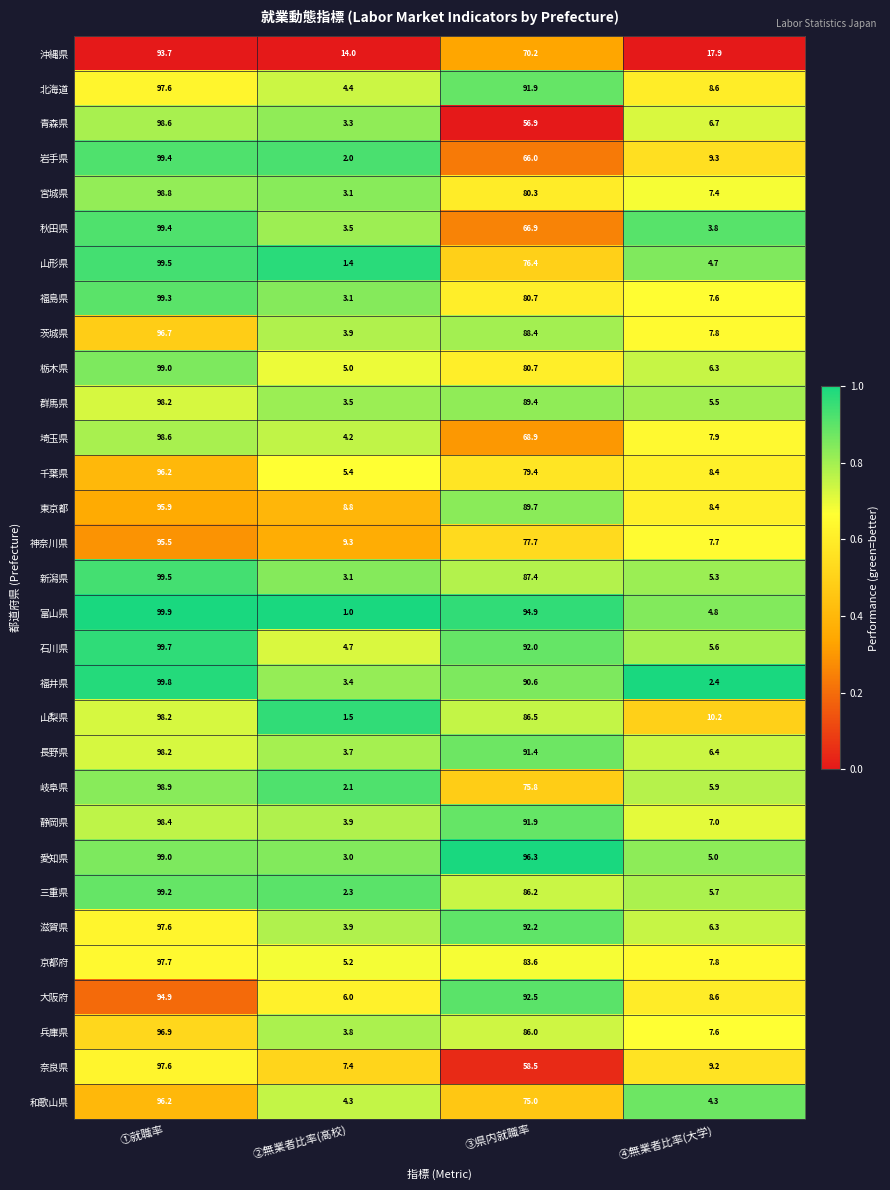

Between ②無業者比率(高校) and ③県内就職率, which series saw the biggest shift?

富山県